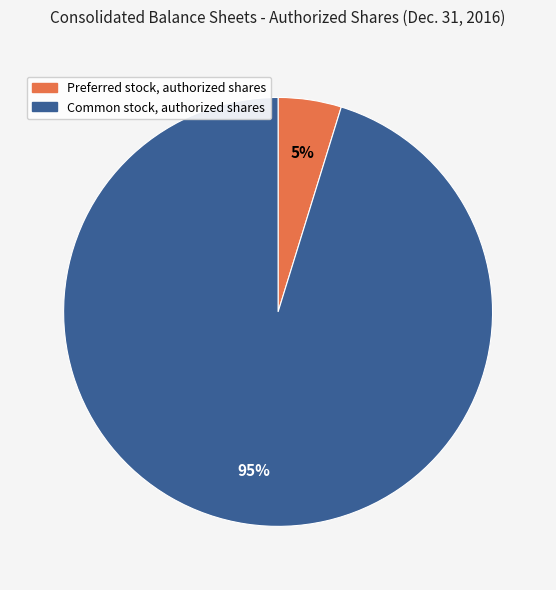

To the nearest percent, what is the difference between the largest and smallest slice percentages?

90%